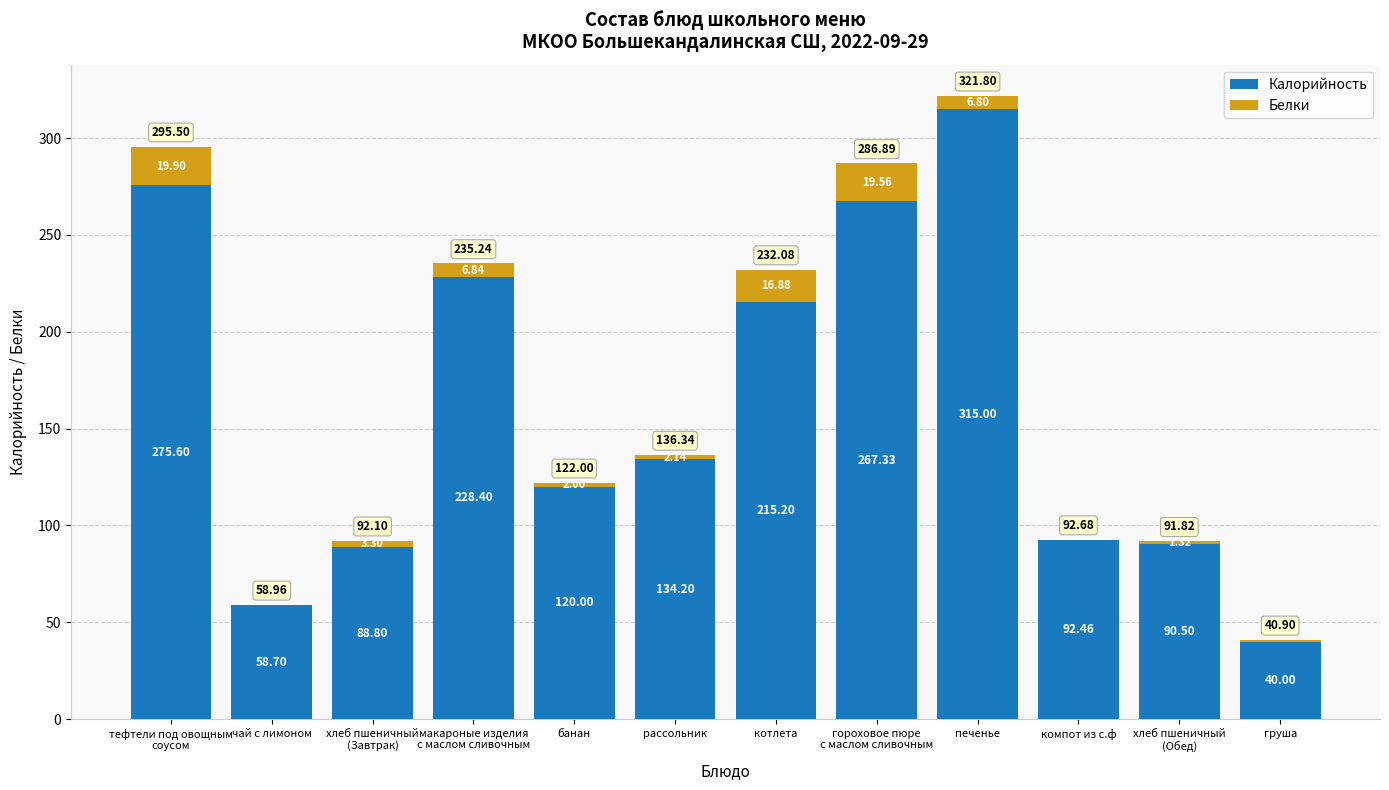

Where does the Калорийность series first go above 134?

тефтели под овощным
соусом